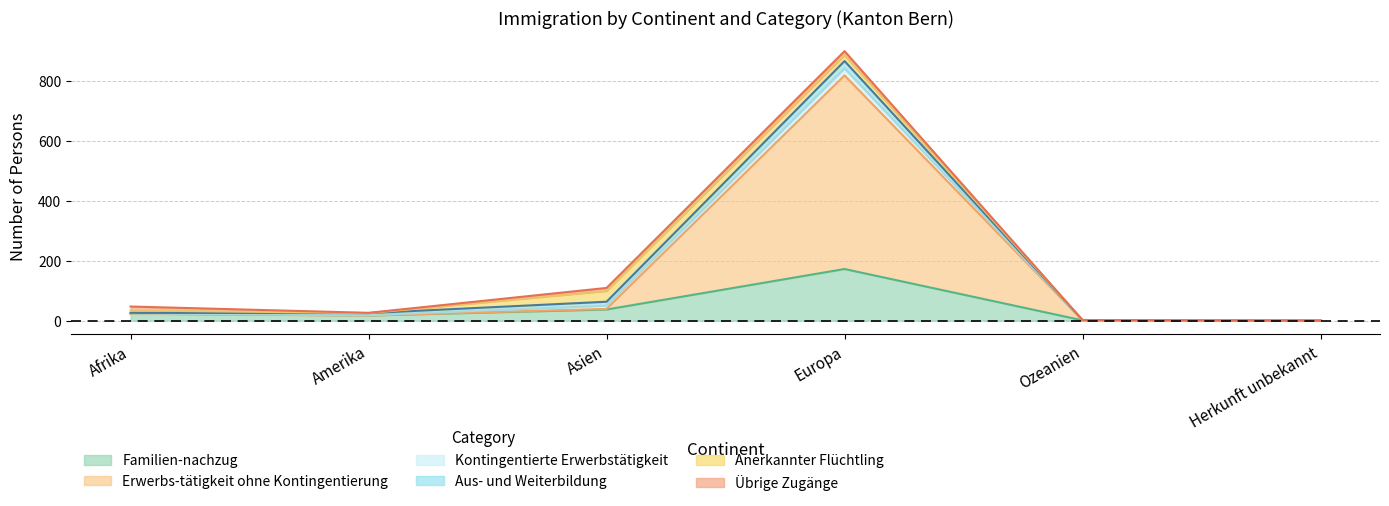

Which series changed the most between Asien and Herkunft unbekannt?

Familien-nachzug